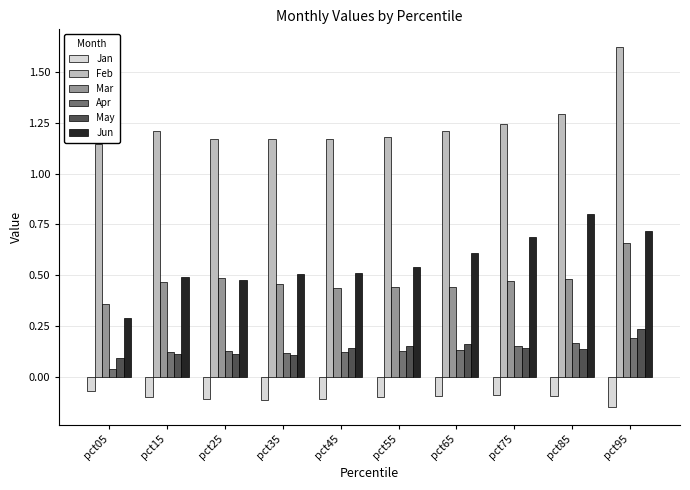

What is the value of the Jun bar at the 1st from the left?

0.3